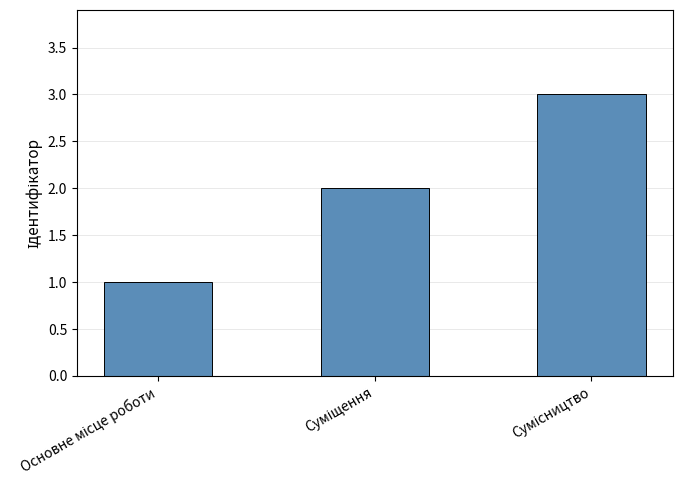

What is the maximum value shown in the chart?

3